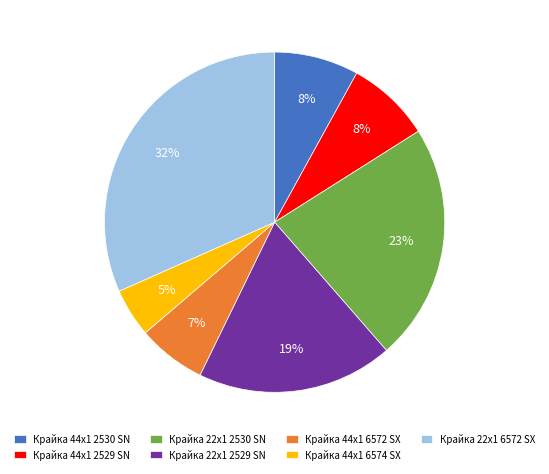

Which has a higher value, Крайка 44x1 2530 SN or Крайка 22x1 2530 SN?

Крайка 22x1 2530 SN